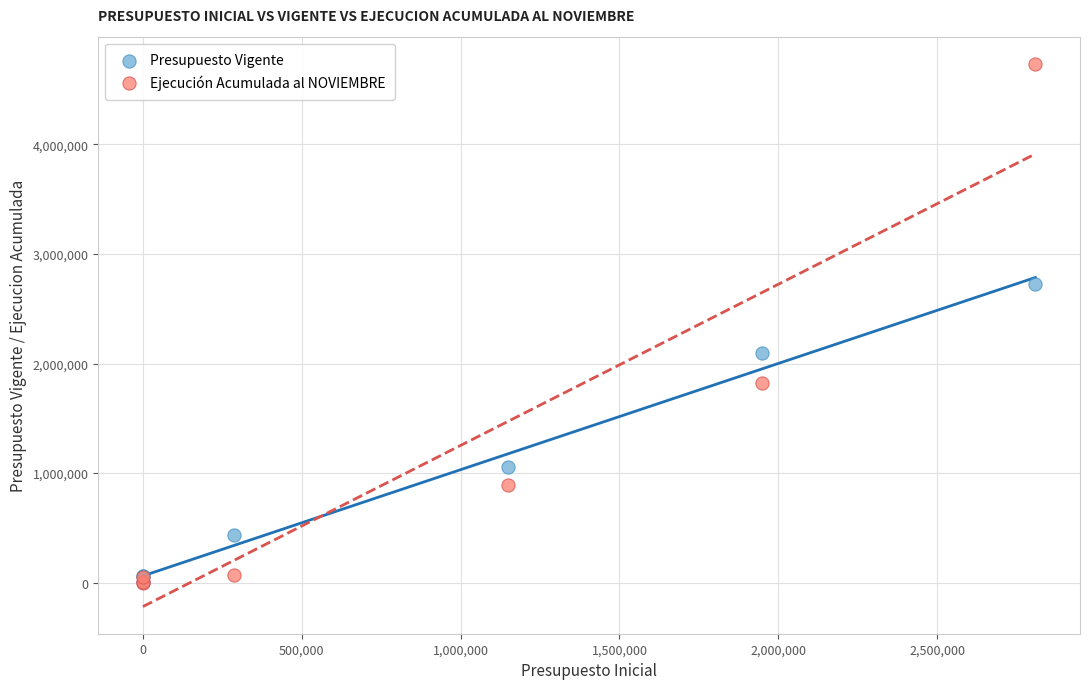

Which series contains the highest Y value?

Ejecución Acumulada al NOVIEMBRE